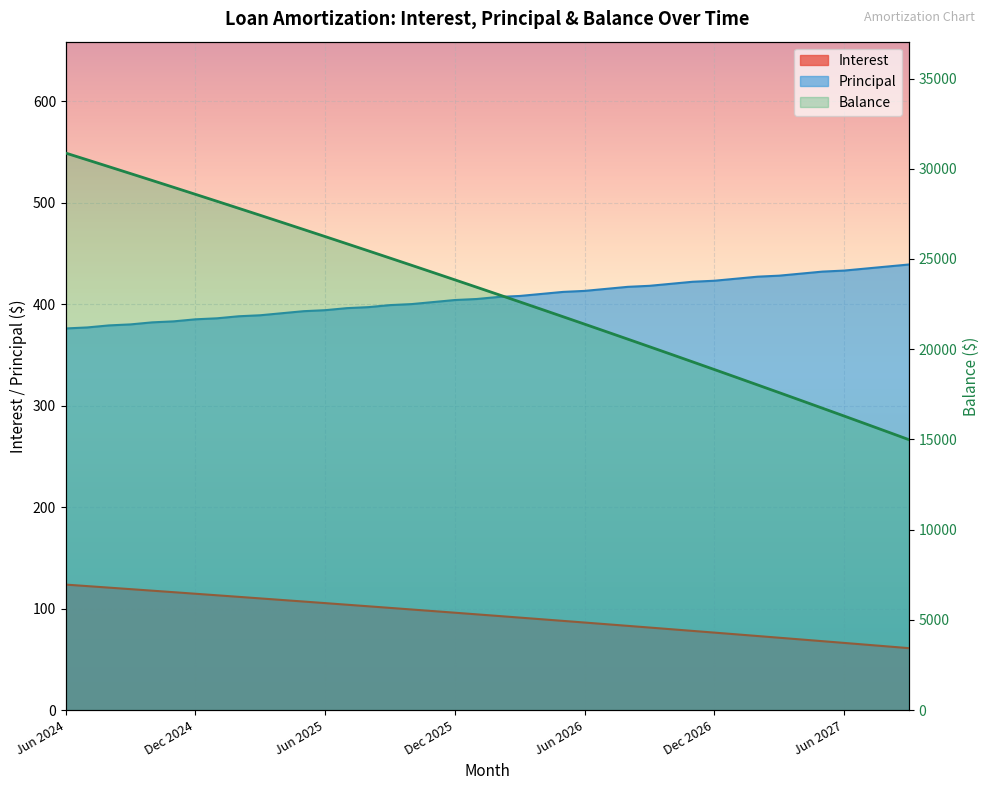

Which series changed the most between Jan 2025 and May 2027?

Balance